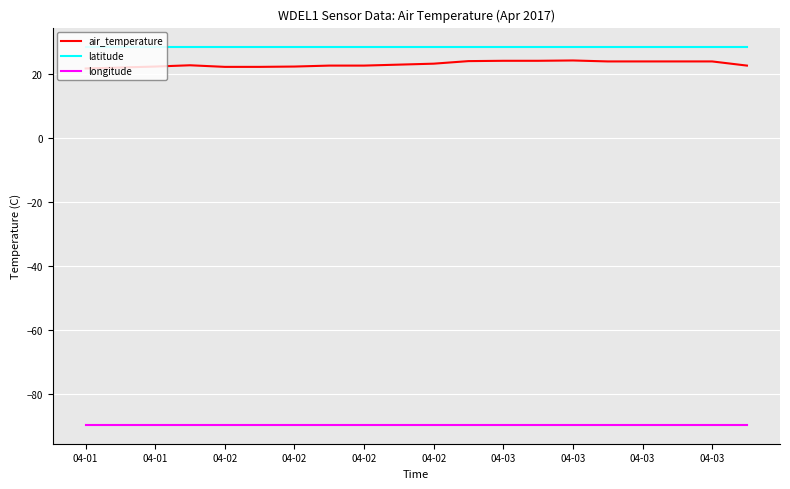

Which series has the largest total across all categories?

latitude